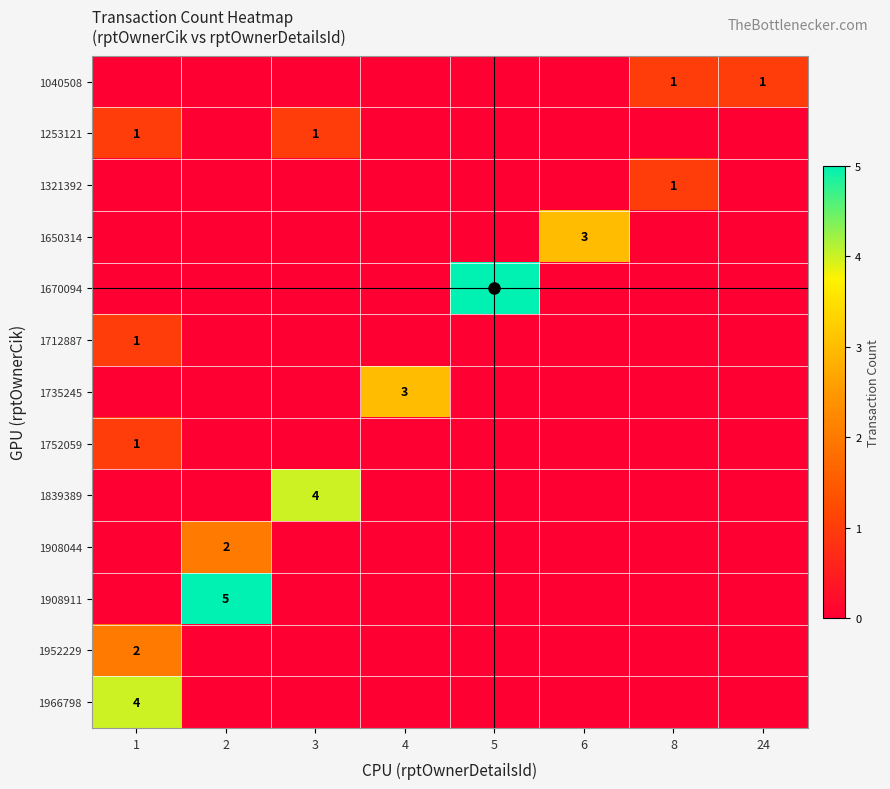

Is the value of 1253121 at 6 greater than the value of 1966798 at 1?

No